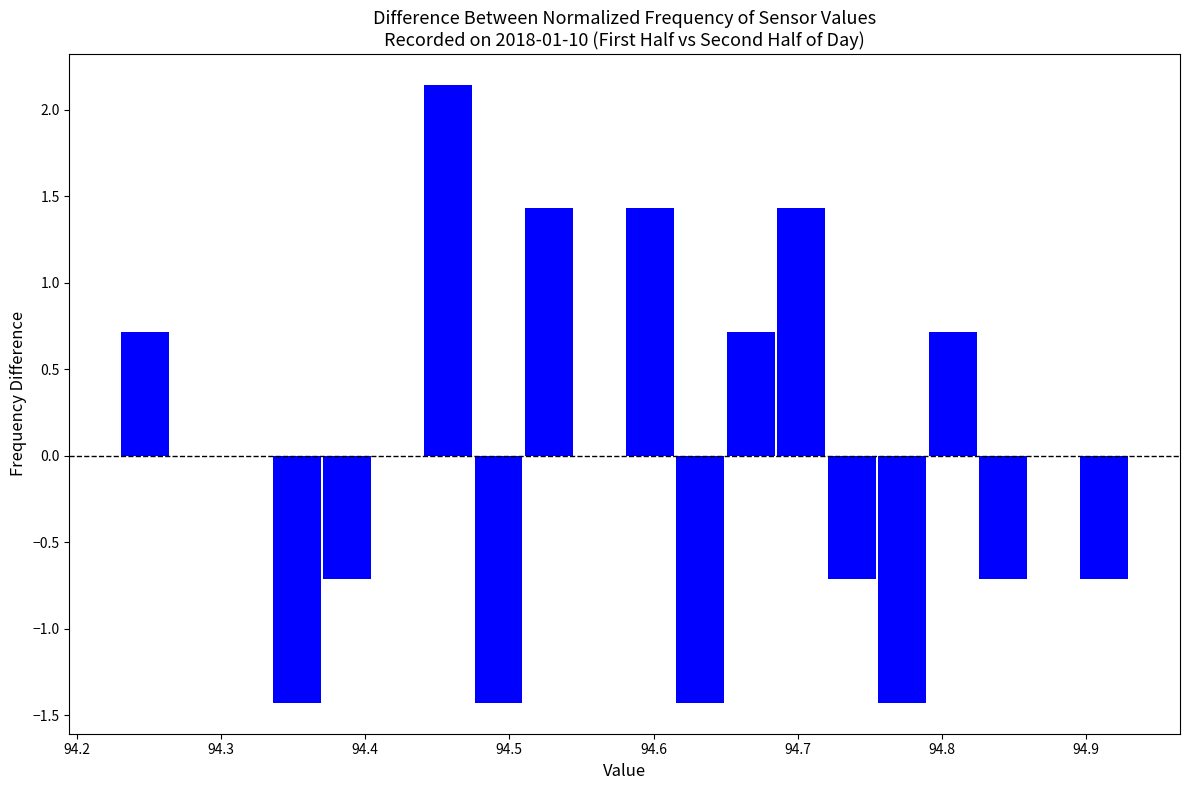

Read against the x-axis, roughly where is the centre of the tallest bar?

94.46